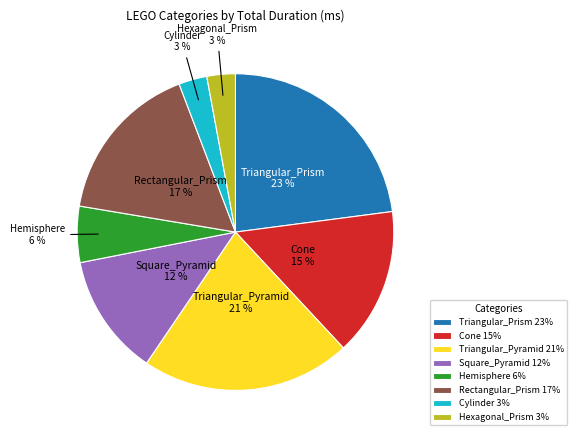

Count the number of slices in the pie.

8